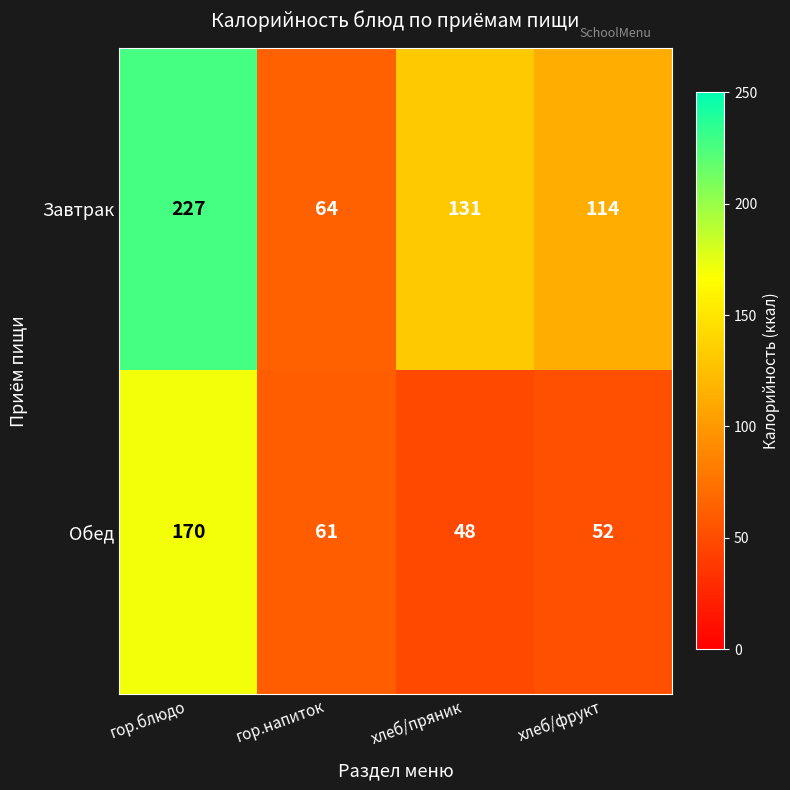

What is the difference between the maximum and minimum values in the Завтрак series?

163